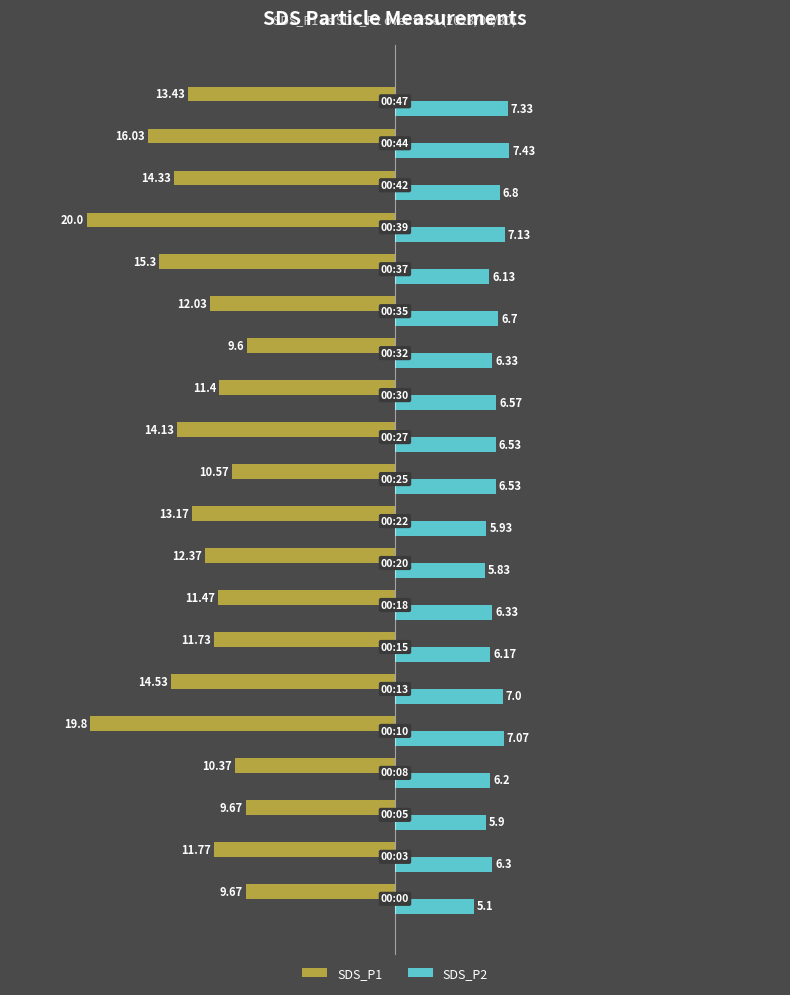

What is the minimum value shown in the chart?

-20.0